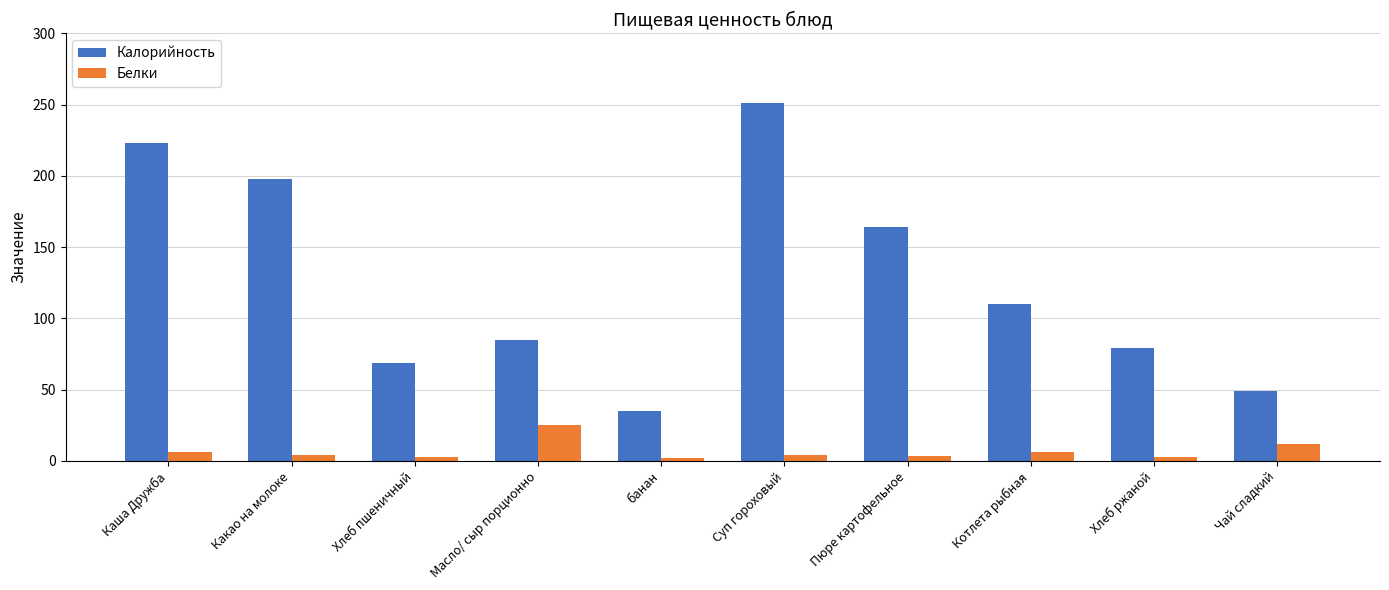

What is the highest value of the Калорийность series?

251.0